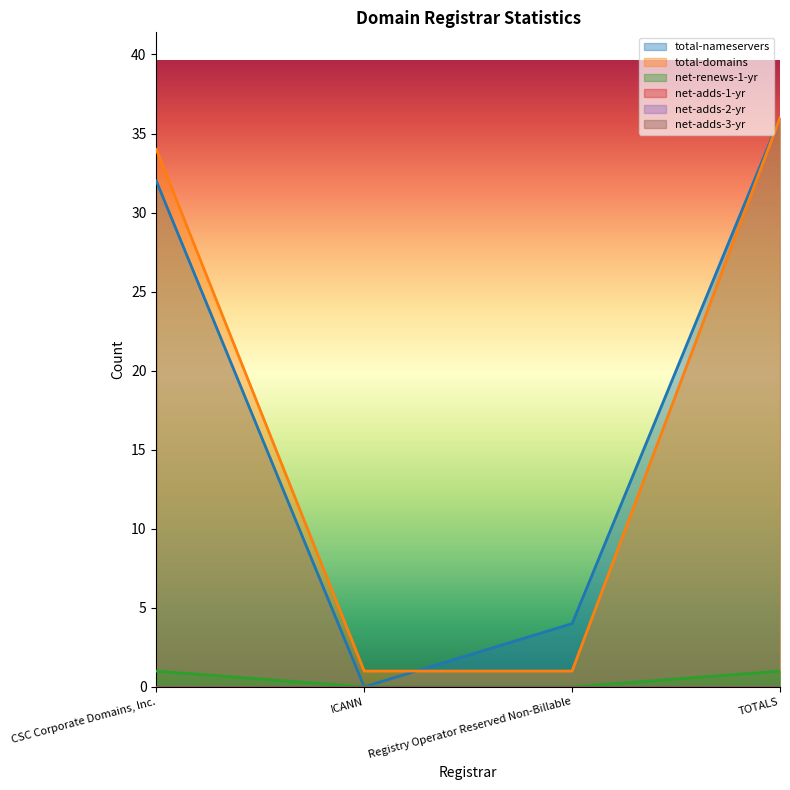

How many values in the total-domains series are below 34?

2